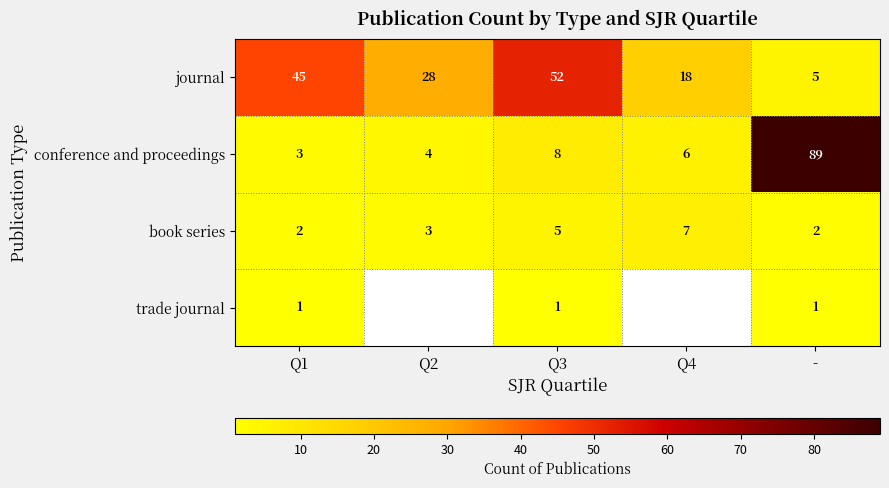

What is the sum of the conference and proceedings values at - and Q3?

97